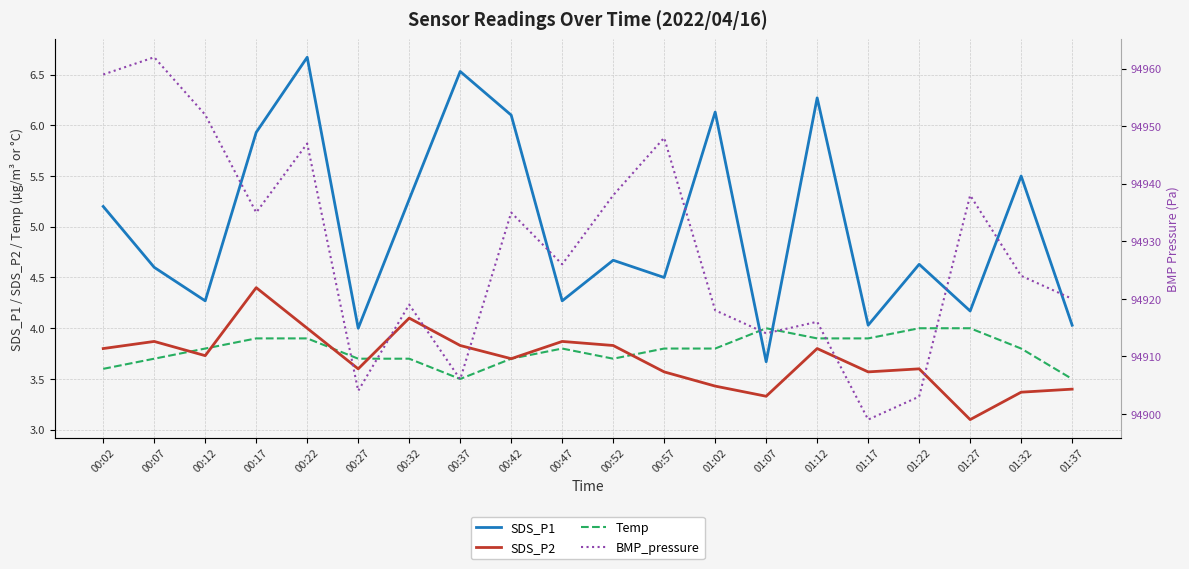

What is the difference between the maximum and minimum values in the SDS_P2 series?

1.3